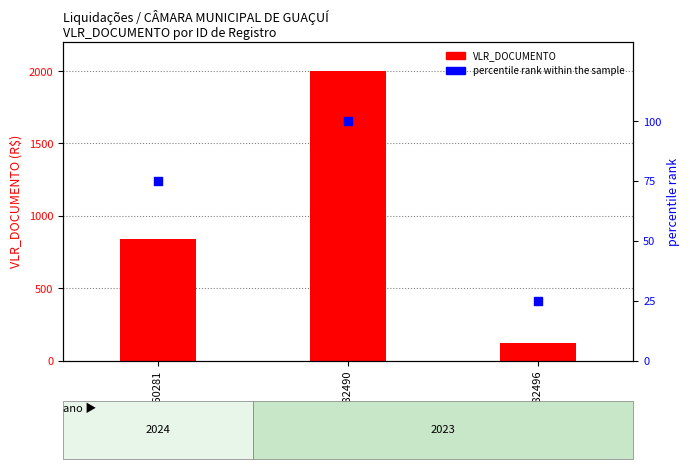

Which series has the largest total across all categories?

VLR_DOCUMENTO